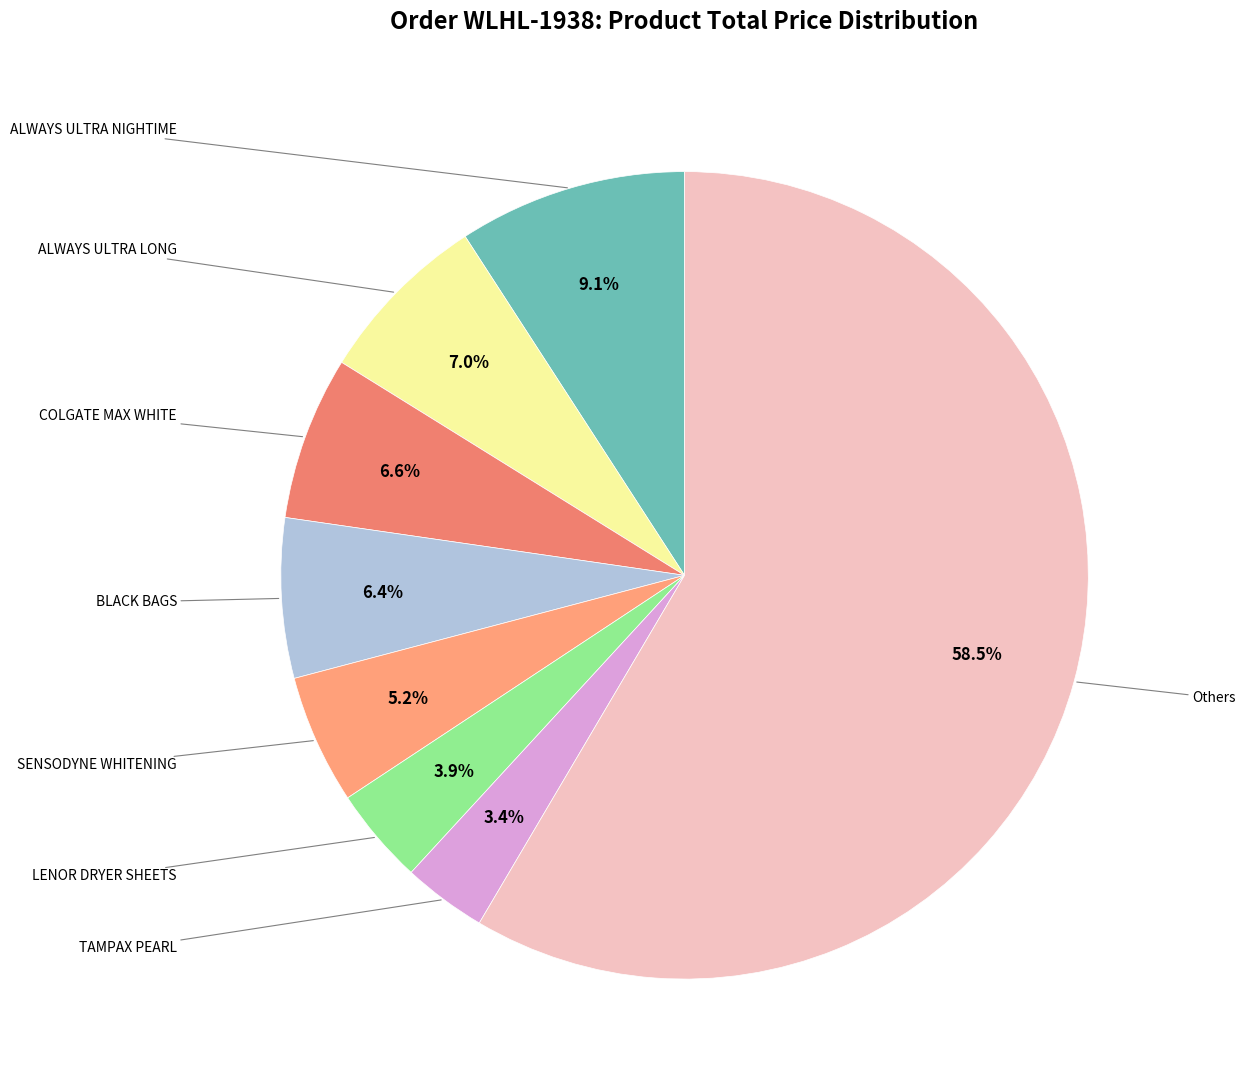

True or false: TAMPAX PEARL accounts for 1% of the total.

False